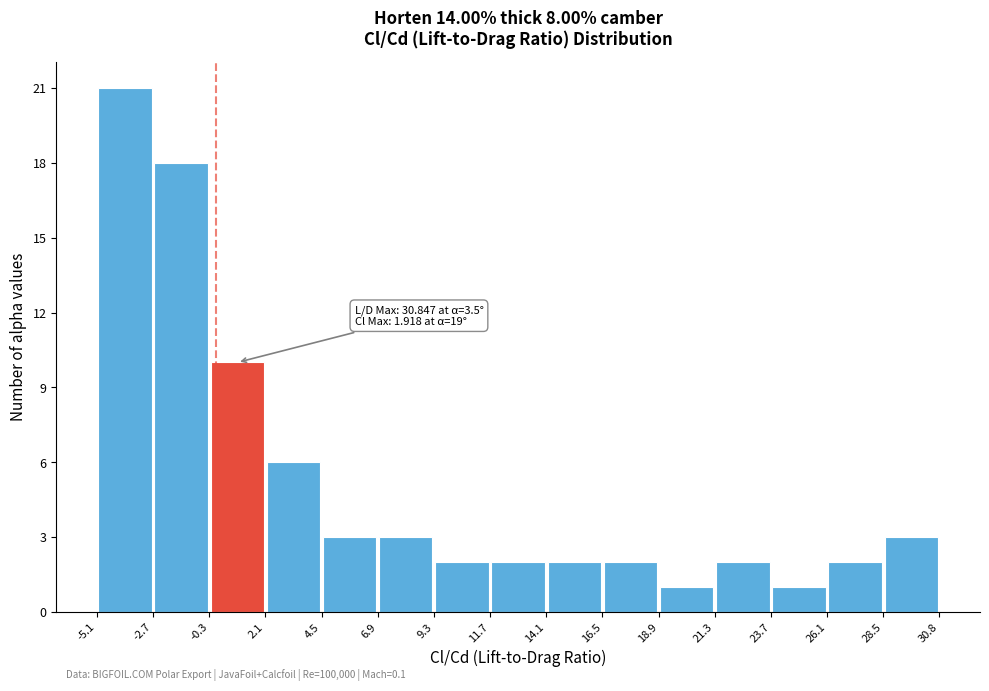

Which range on the x-axis has the tallest bar?

-5.1 to -2.7